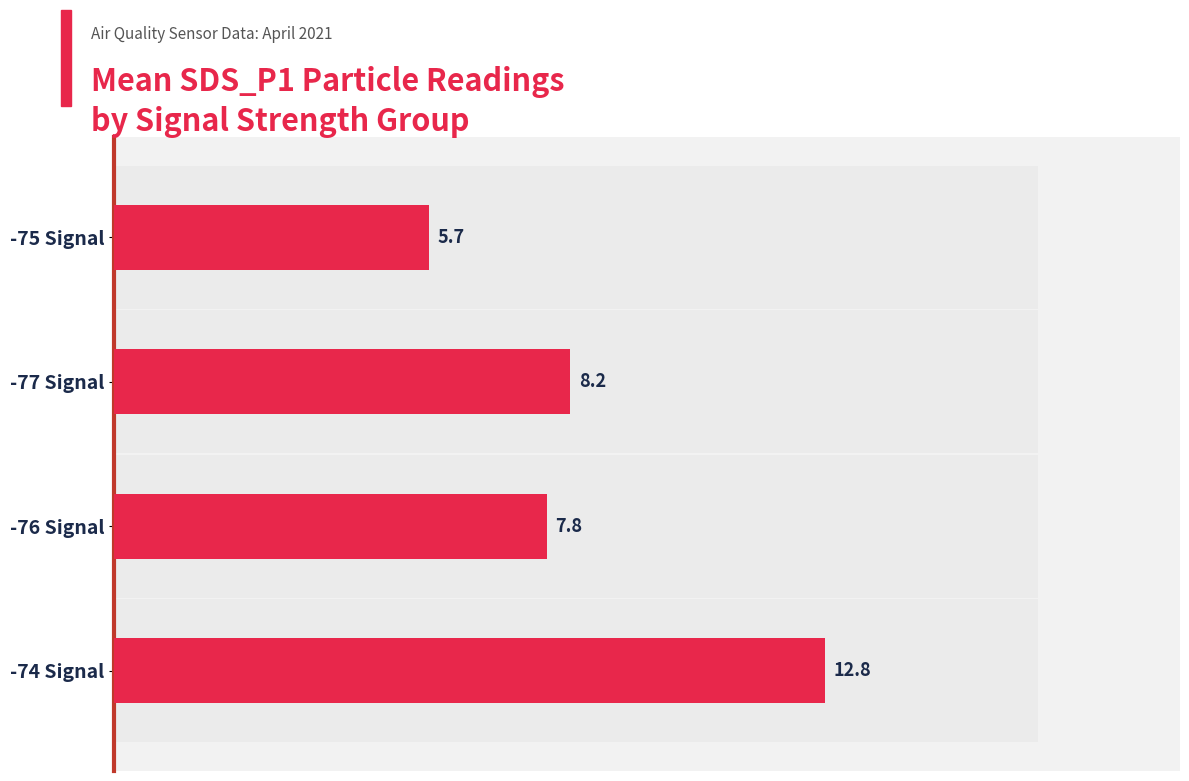

Reading right to left, extract all data points from this chart.

5.7	8.2	7.8	12.8